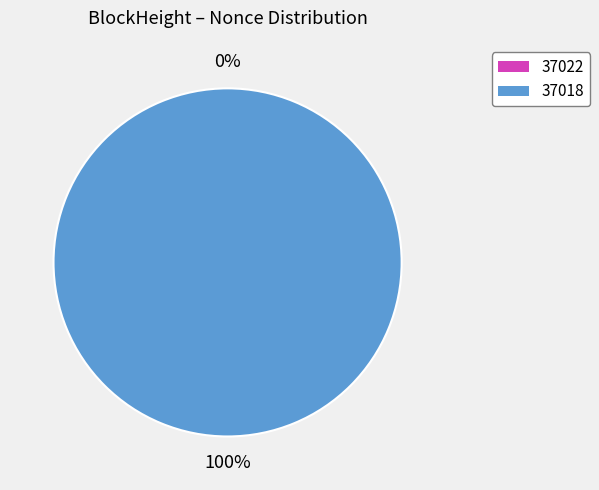

To the nearest percent, what is the difference between the largest and smallest slice percentages?

100%